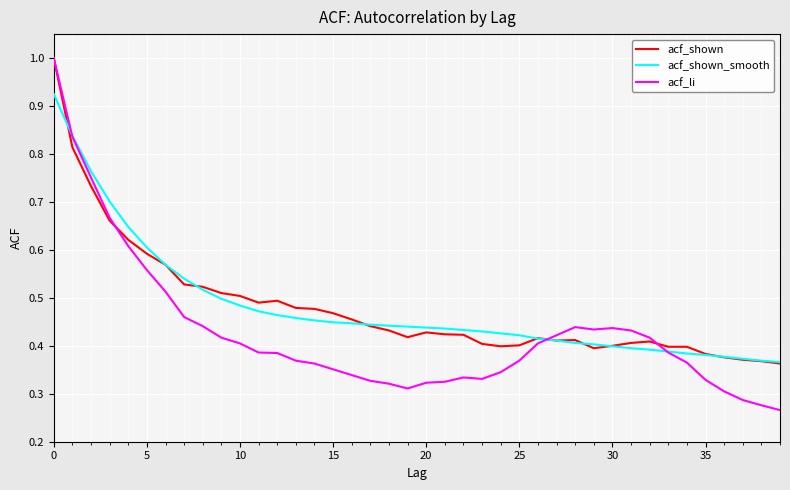

Which series has the largest range (max minus min)?

acf_li